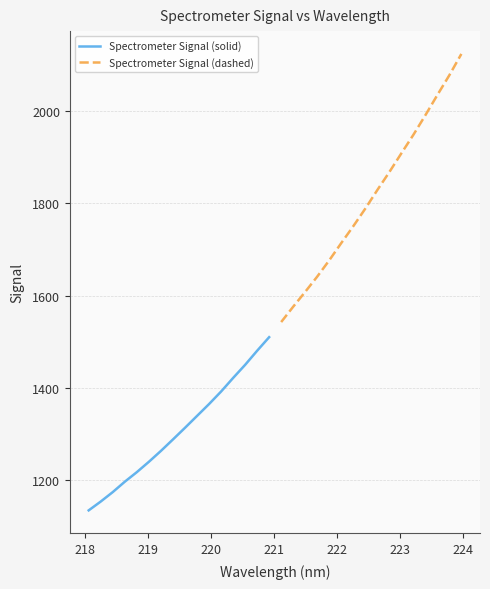

How many values in the Spectrometer Signal (dashed) series are below 1828?

8